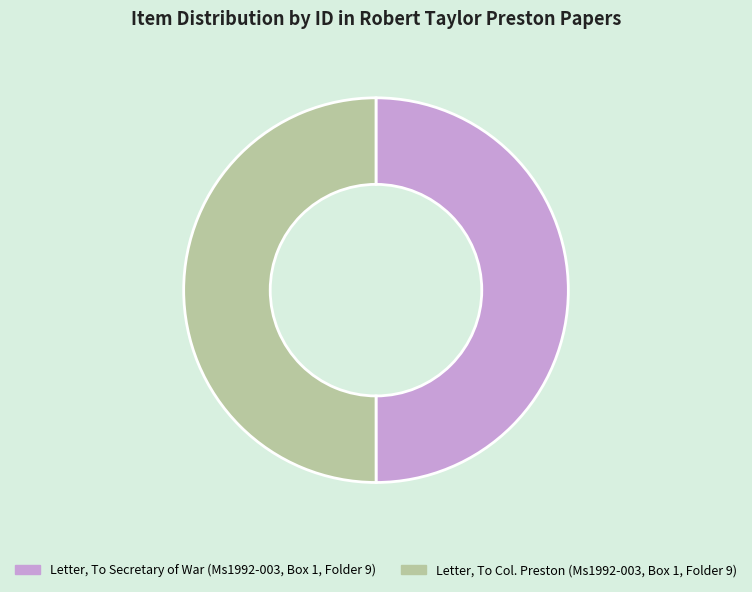

Count the number of slices in the pie.

2